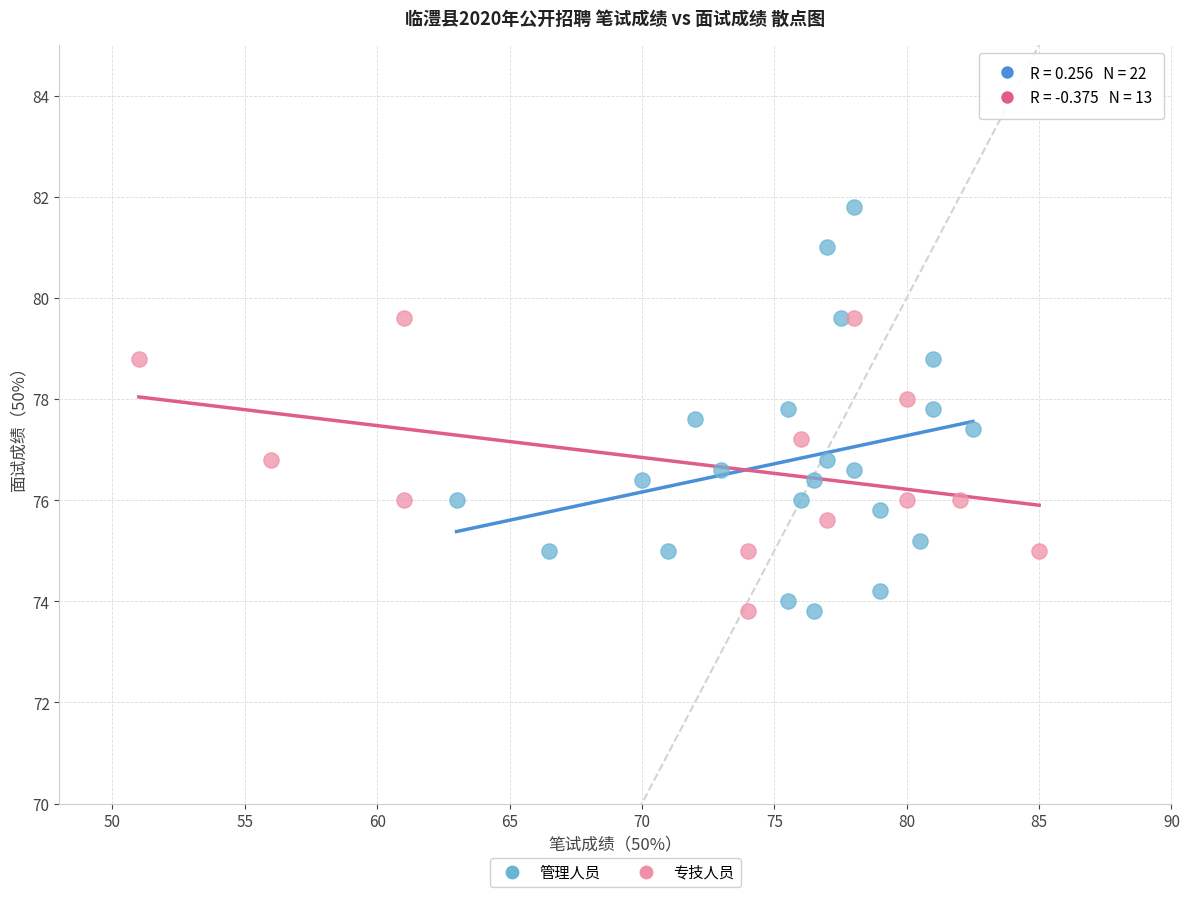

Which series has the largest Y range (max minus min)?

管理人员